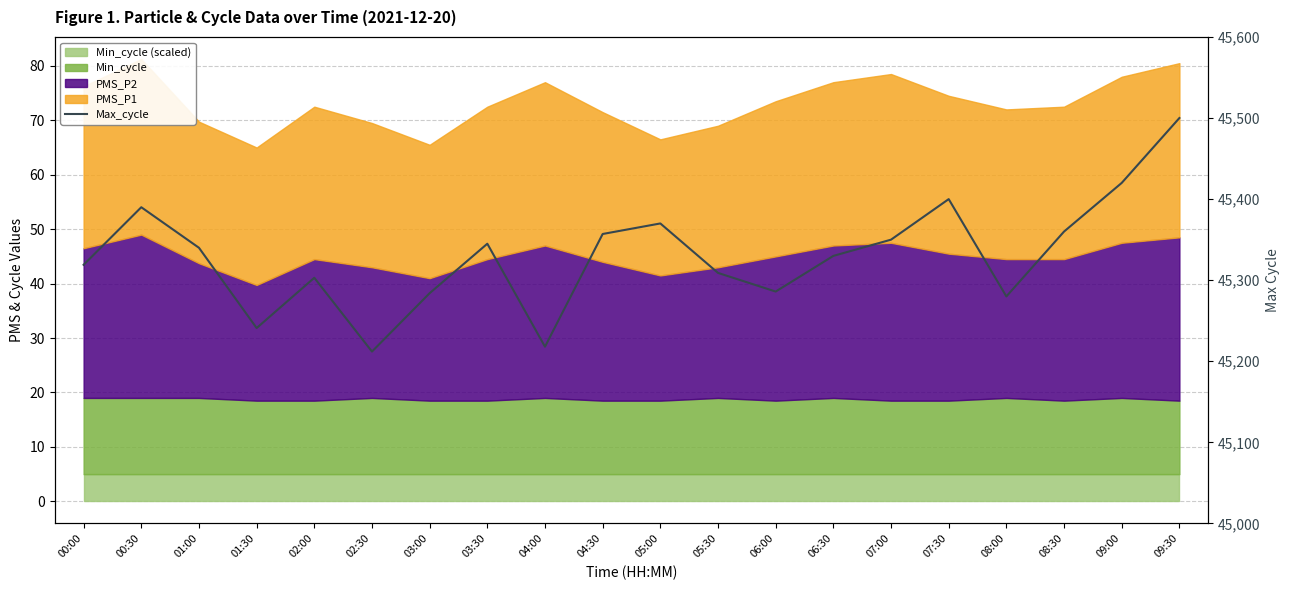

How many interior local peaks (higher than both neighbors) does the data have?

5